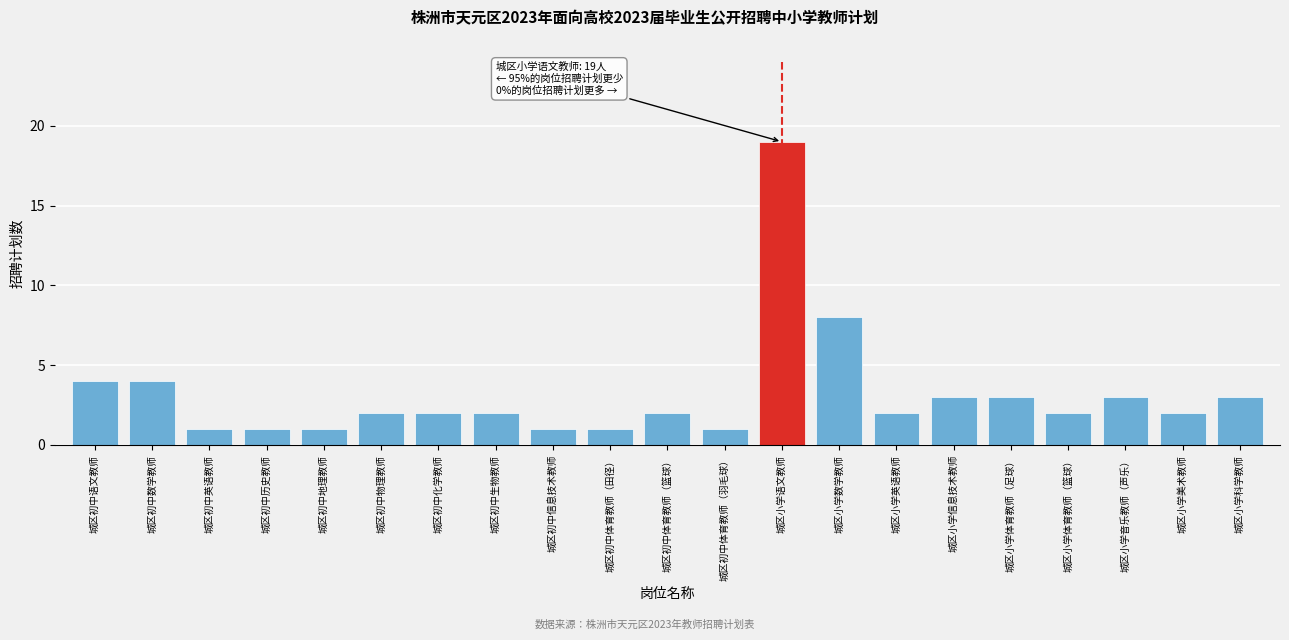

Reading left to right, extract all data points from this chart.

城区初中语文教师=4	城区初中数学教师=4	城区初中英语教师=1	城区初中历史教师=1	城区初中地理教师=1	城区初中物理教师=2	城区初中化学教师=2	城区初中生物教师=2	城区初中信息技术教师=1	城区初中体育教师（田径）=1	城区初中体育教师（篮球）=2	城区初中体育教师（羽毛球）=1	城区小学语文教师=19	城区小学数学教师=8	城区小学英语教师=2	城区小学信息技术教师=3	城区小学体育教师（足球）=3	城区小学体育教师（篮球）=2	城区小学音乐教师（声乐）=3	城区小学美术教师=2	城区小学科学教师=3